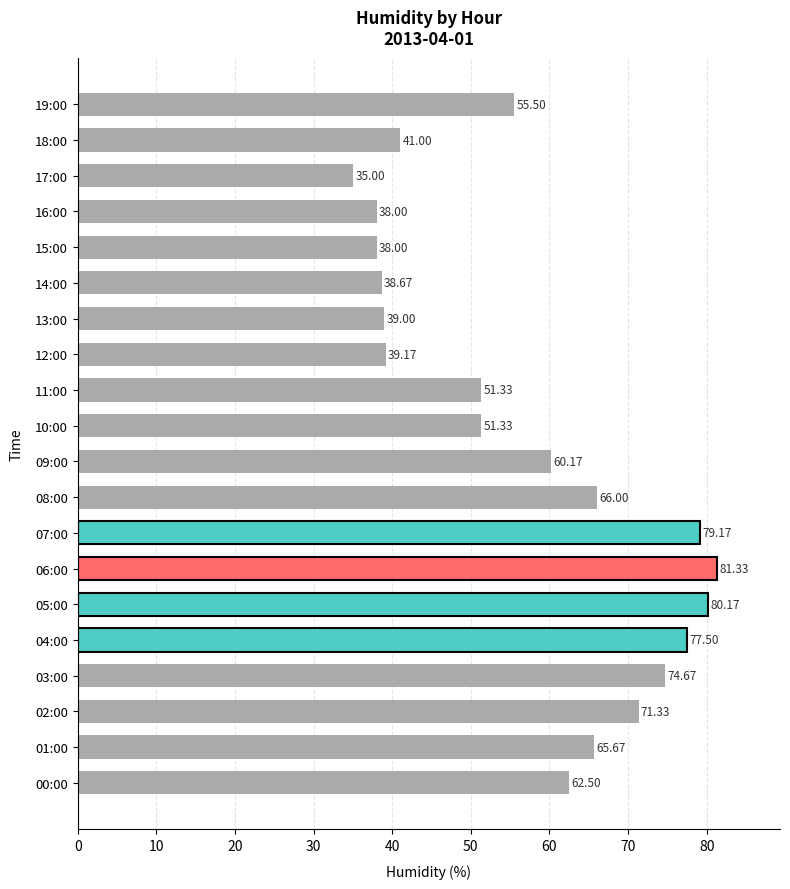

What is the change in value from 05:00 to 16:00?

-42.2